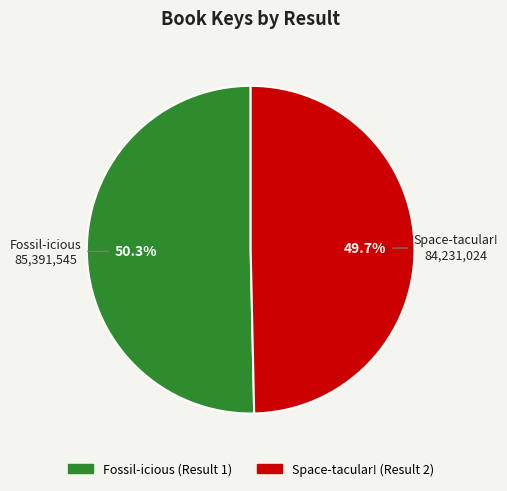

Which has a higher value, Fossil-icious (Result 1) or Space-tacular! (Result 2)?

Fossil-icious (Result 1)